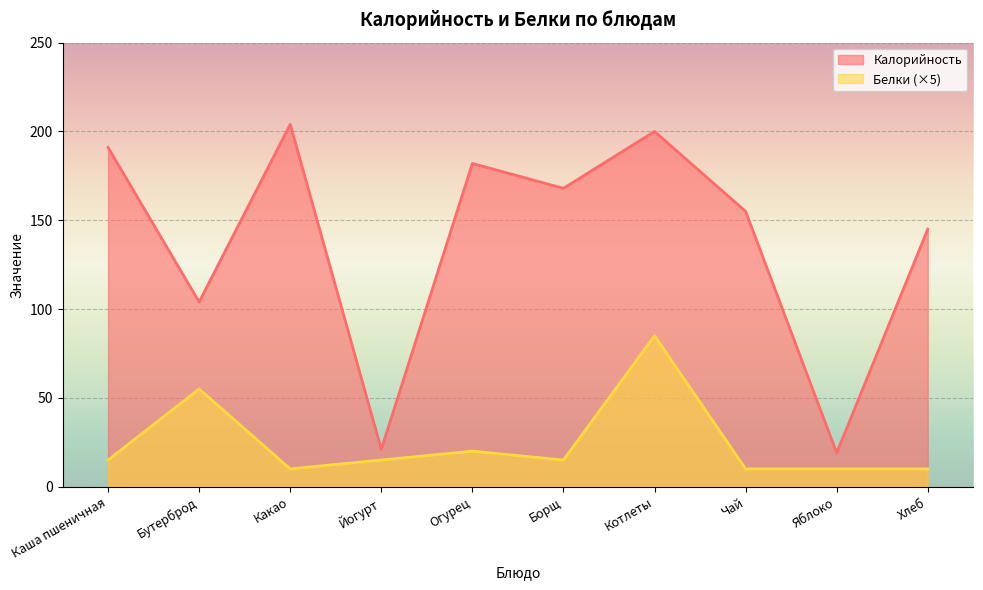

What is the sum of all Белки values?

245